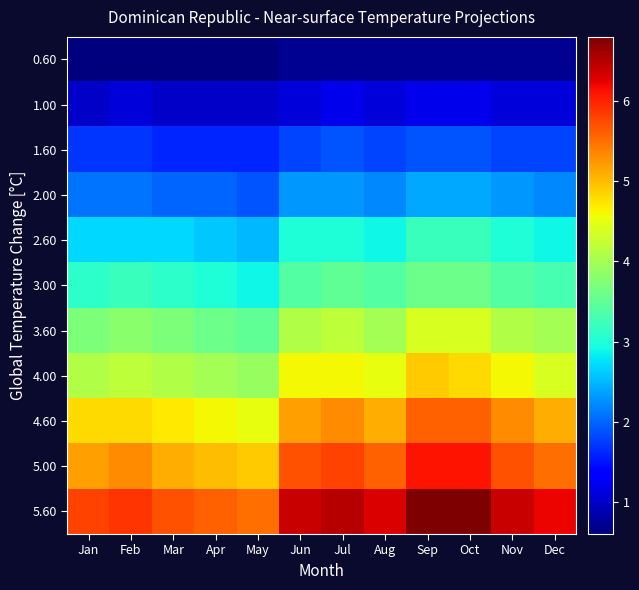

Rank the series by their maximum value, from lowest to highest.

0.60, 1.00, 1.60, 2.00, 2.60, 3.00, 3.60, 4.00, 4.60, 5.00, 5.60